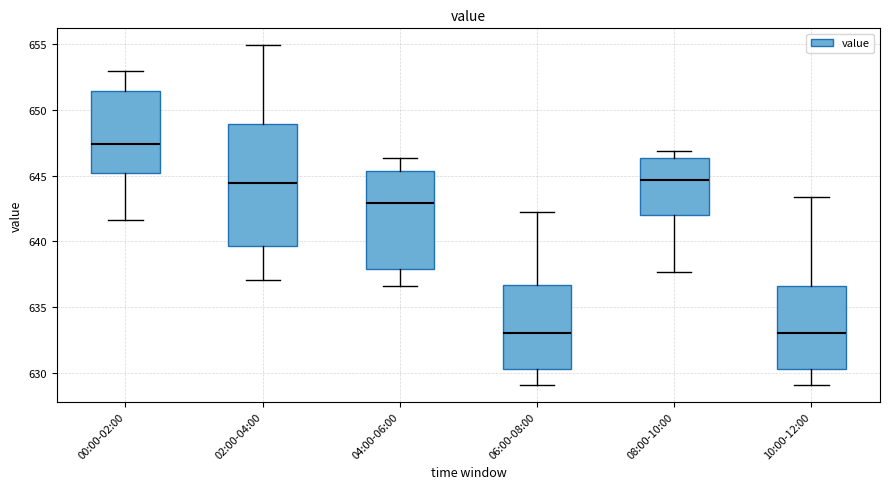

Reading left to right, read every box against the y-axis: the position of its median line, the range the box covers, and the ends of its whiskers. The values are not printed on the chart, so give them approximately, as read against the axis.

00:00-02:00: median 647.5, box 645.0 to 651.5, whiskers 641.5 to 653.0
02:00-04:00: median 644.5, box 639.5 to 649.0, whiskers 637.0 to 655.0
04:00-06:00: median 643.0, box 638.0 to 645.5, whiskers 636.5 to 646.5
06:00-08:00: median 633.0, box 630.5 to 636.5, whiskers 629.0 to 642.0
08:00-10:00: median 644.5, box 642.0 to 646.5, whiskers 637.5 to 647.0
10:00-12:00: median 633.0, box 630.5 to 636.5, whiskers 629.0 to 643.5